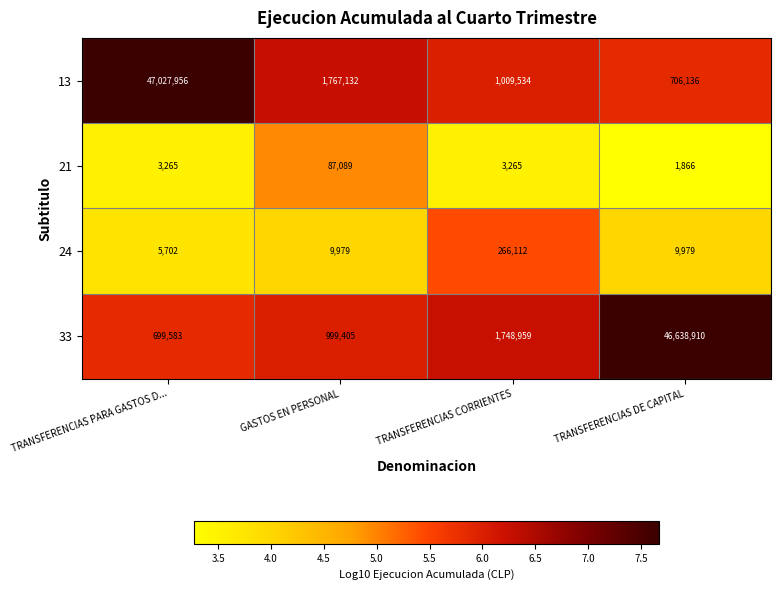

Which series changed the most between TRANSFERENCIAS PARA GASTOS D... and TRANSFERENCIAS DE CAPITAL?

13